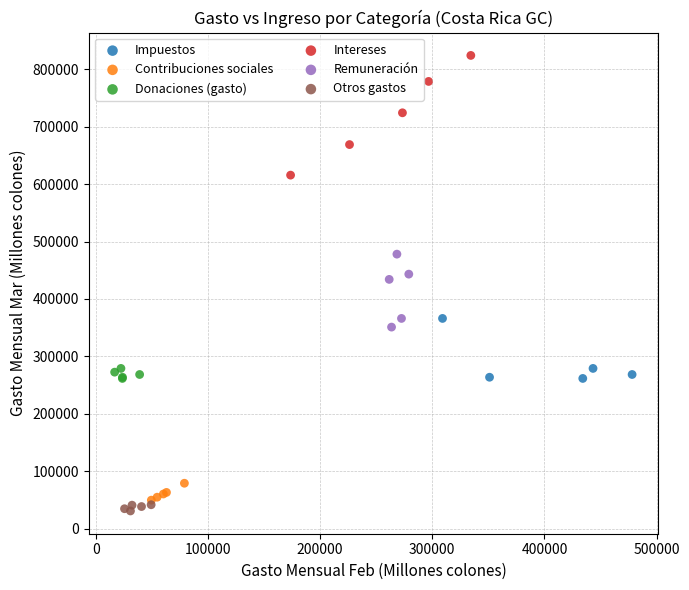

Which series has the largest Y range (max minus min)?

Intereses